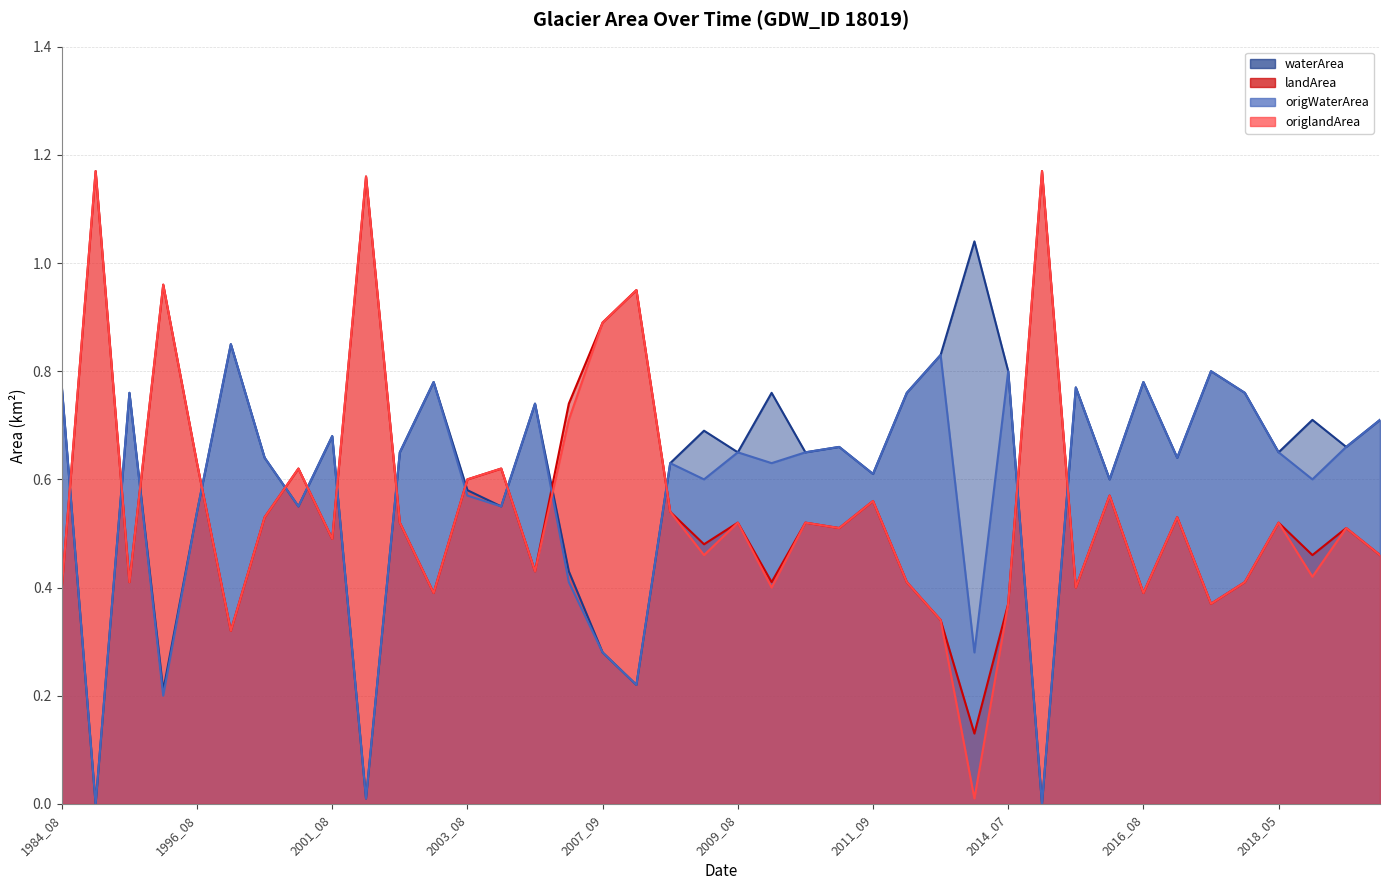

Reading left to right, what are all the values shown in this chart?

waterArea: 0.8	0.0	0.8	0.2	0.5	0.8	0.6	0.6	0.7	0.0	0.7	0.8	0.6	0.6	0.7	0.4	0.3	0.2	0.6	0.7	0.7	0.8	0.7	0.7	0.6	0.8	0.8	1.0	0.8	0.0	0.8	0.6	0.8	0.6	0.8	0.8	0.7	0.7	0.7	0.7
landArea: 0.4	1.2	0.4	1.0	0.6	0.3	0.5	0.6	0.5	1.2	0.5	0.4	0.6	0.6	0.4	0.7	0.9	0.9	0.5	0.5	0.5	0.4	0.5	0.5	0.6	0.4	0.3	0.1	0.4	1.2	0.4	0.6	0.4	0.5	0.4	0.4	0.5	0.5	0.5	0.5
origWaterArea: 0.8	0.0	0.8	0.2	0.5	0.8	0.6	0.6	0.7	0.0	0.7	0.8	0.6	0.6	0.7	0.4	0.3	0.2	0.6	0.6	0.7	0.6	0.7	0.7	0.6	0.8	0.8	0.3	0.8	0.0	0.8	0.6	0.8	0.6	0.8	0.8	0.7	0.6	0.7	0.7
origlandArea: 0.4	1.2	0.4	1.0	0.6	0.3	0.5	0.6	0.5	1.2	0.5	0.4	0.6	0.6	0.4	0.7	0.9	0.9	0.5	0.5	0.5	0.4	0.5	0.5	0.6	0.4	0.3	0.0	0.4	1.2	0.4	0.6	0.4	0.5	0.4	0.4	0.5	0.4	0.5	0.5